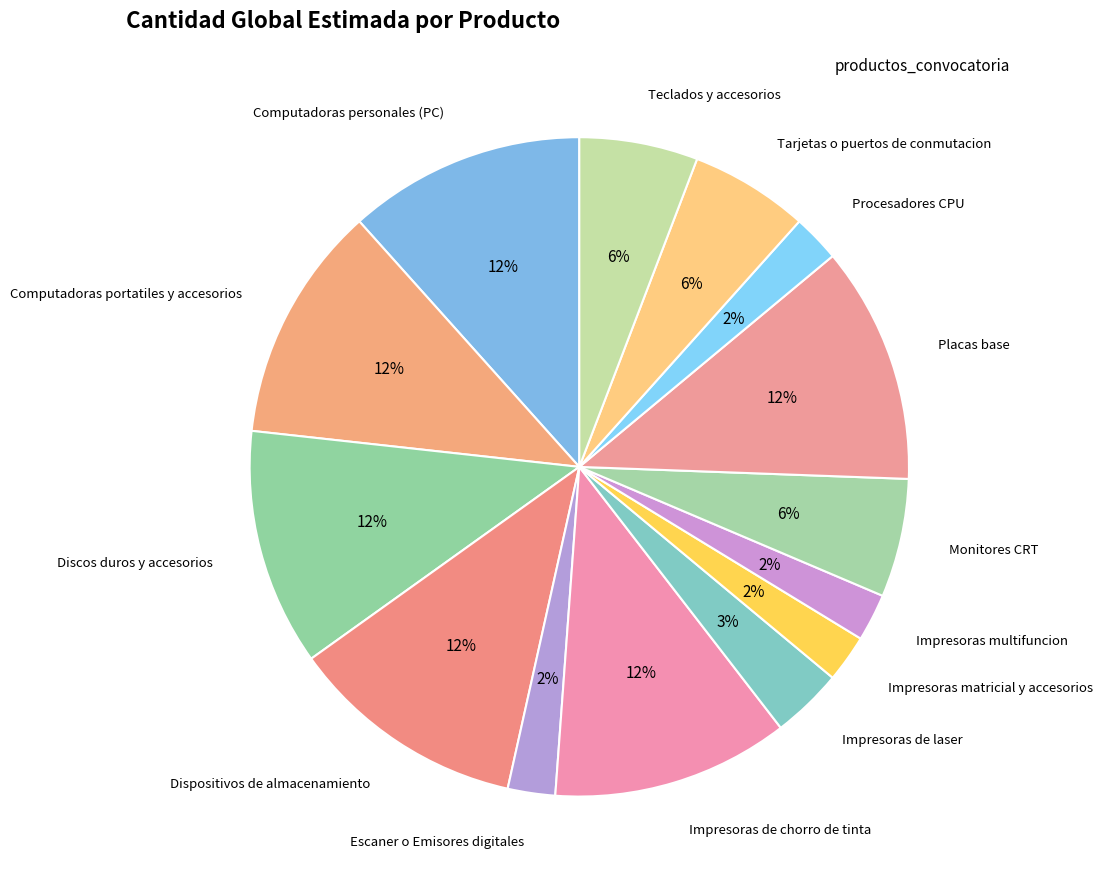

How many segments does this pie chart have?

14